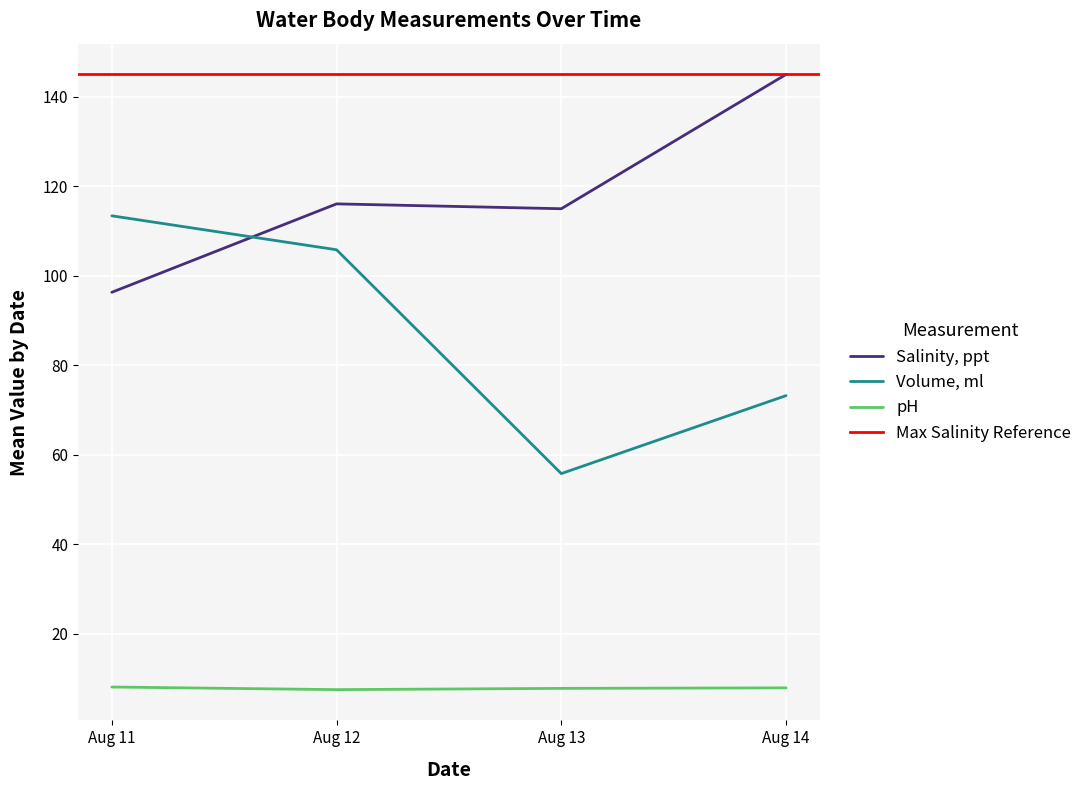

At how many categories does at least one series exceed 16?

4